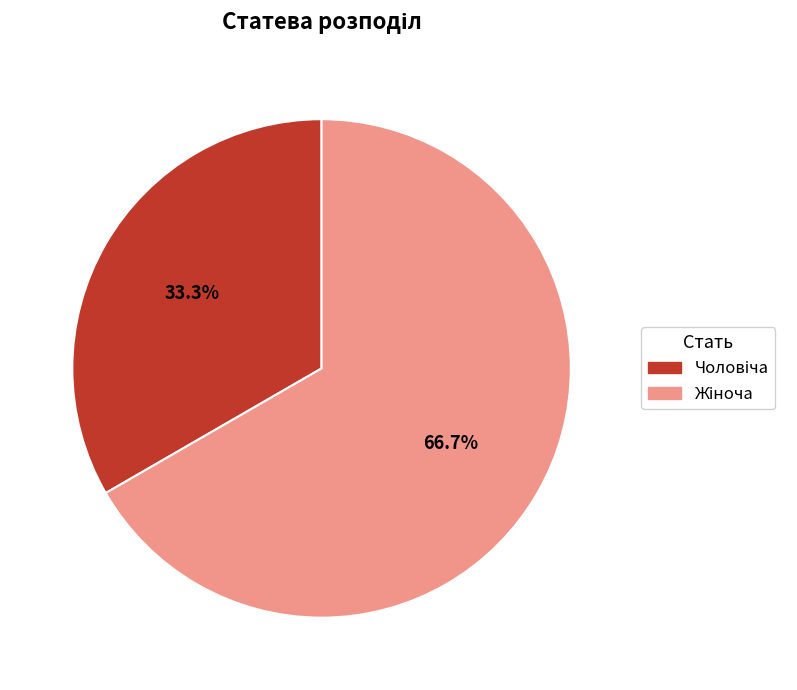

Is there a majority slice in this chart?

Yes